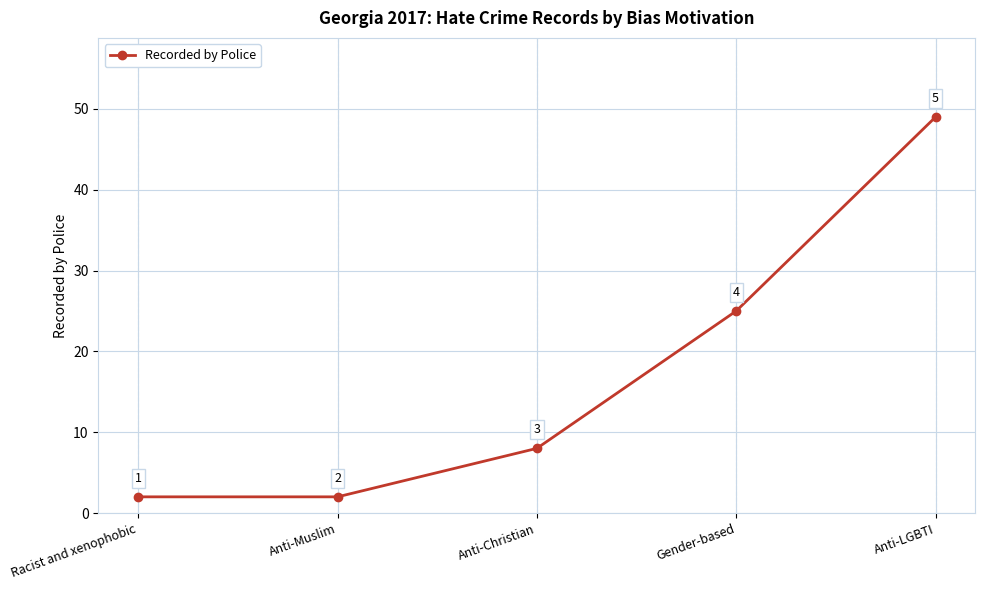

What is the difference between the maximum and minimum values?

47